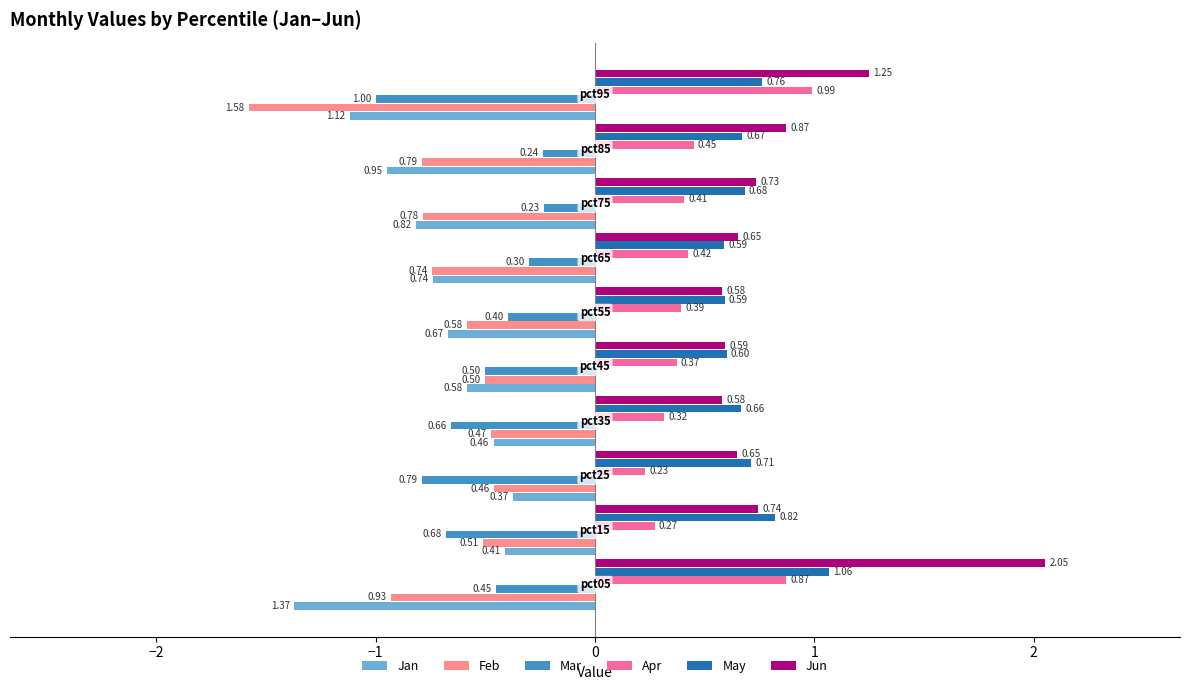

Rank the series by their maximum value, from highest to lowest.

Jun, May, Apr, Mar, Jan, Feb